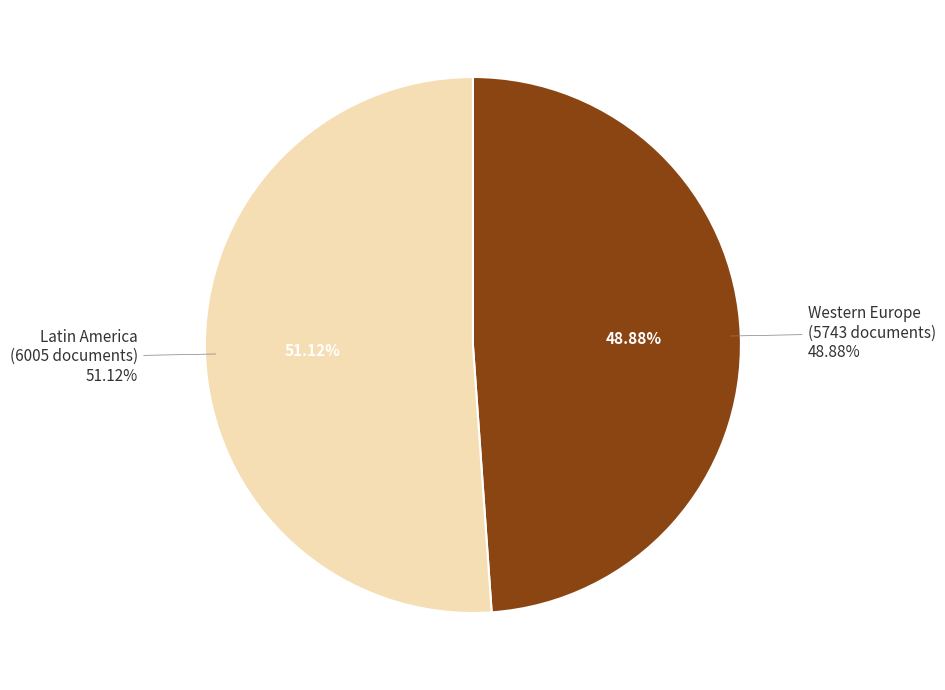

True or false: El Salvador accounts for 0% of the total.

True